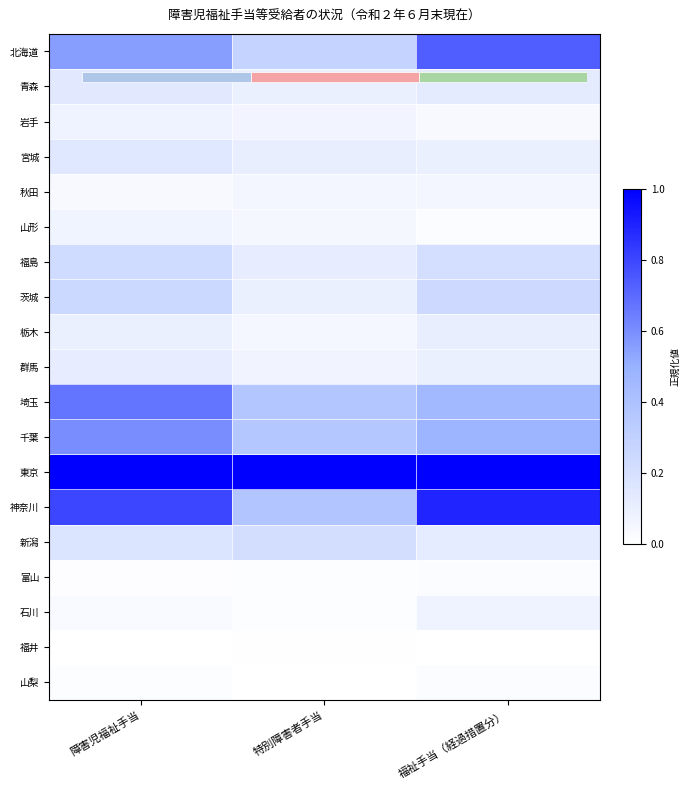

List the series in order of their peak value, lowest first.

福井, 富山, 山梨, 秋田, 山形, 石川, 岩手, 栃木, 群馬, 青森, 宮城, 新潟, 福島, 茨城, 千葉, 埼玉, 北海道, 神奈川, 東京